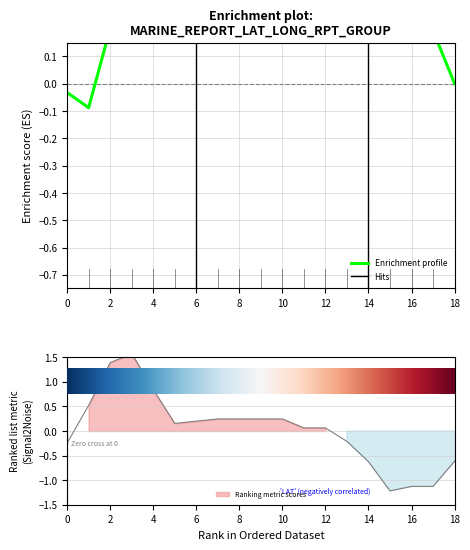

The value at 0 is -0.0. True or false?

True